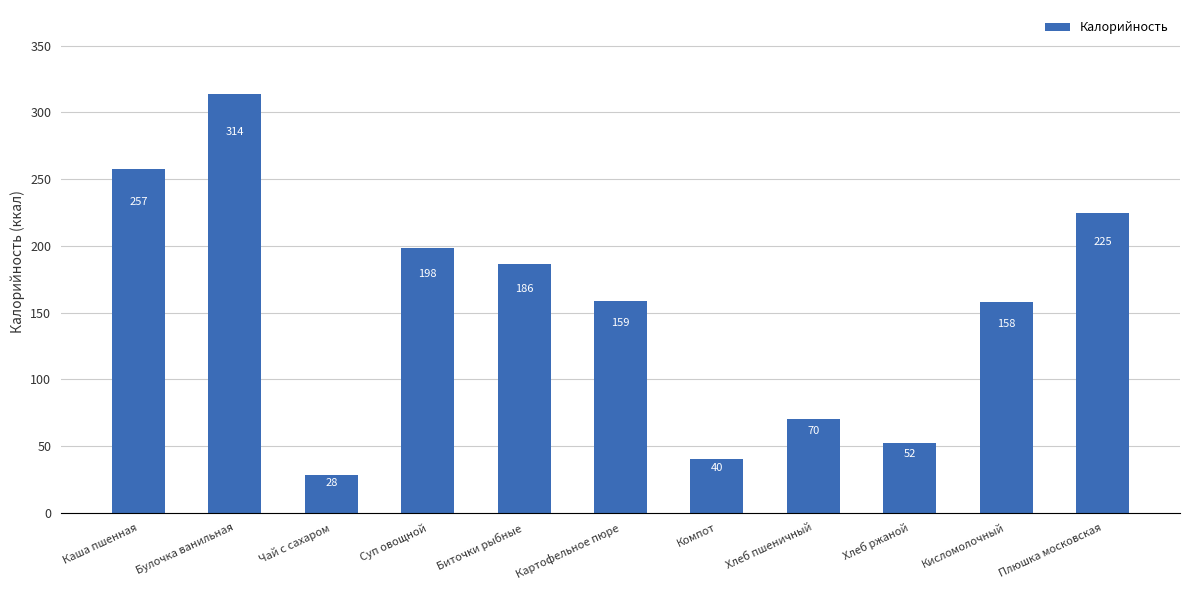

At which category does the chart reach its peak across all series?

Булочка ванильная